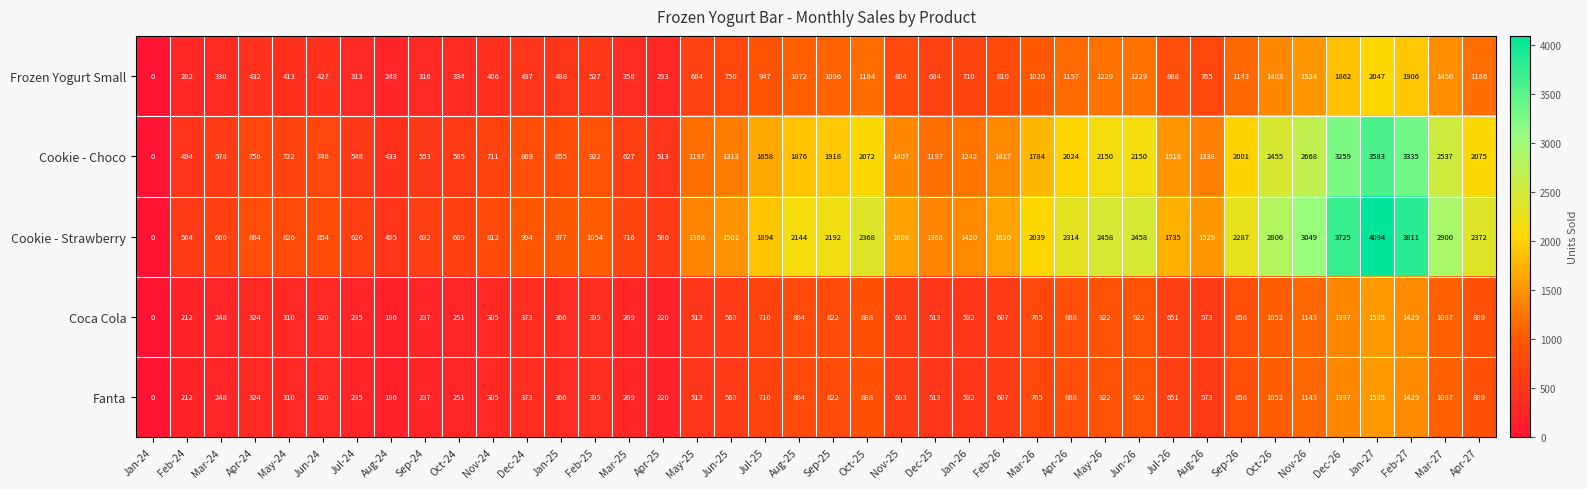

How many positive values does the Cookie - Strawberry series have?

39